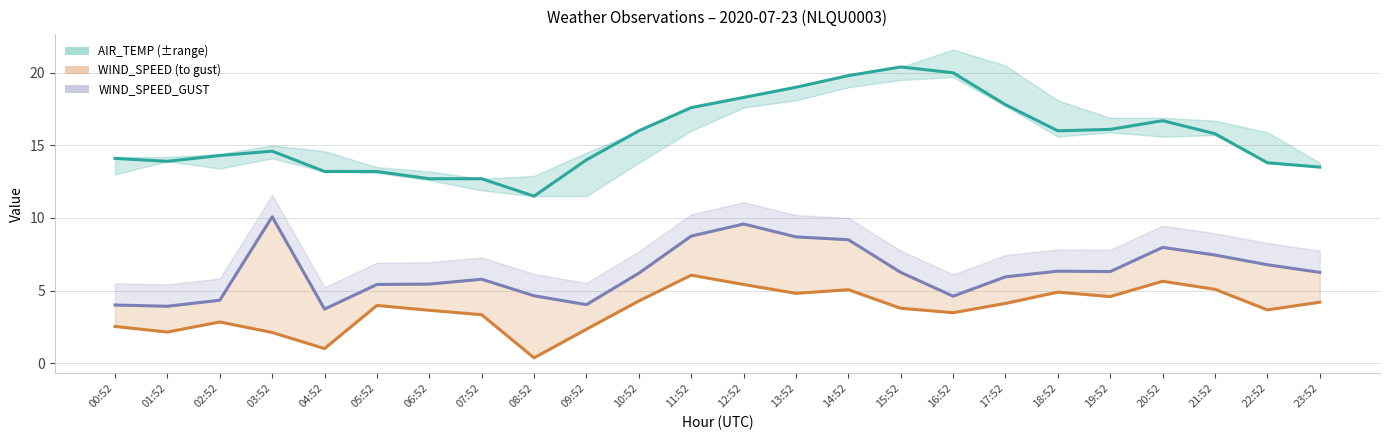

At how many categories does at least one series exceed 1?

24